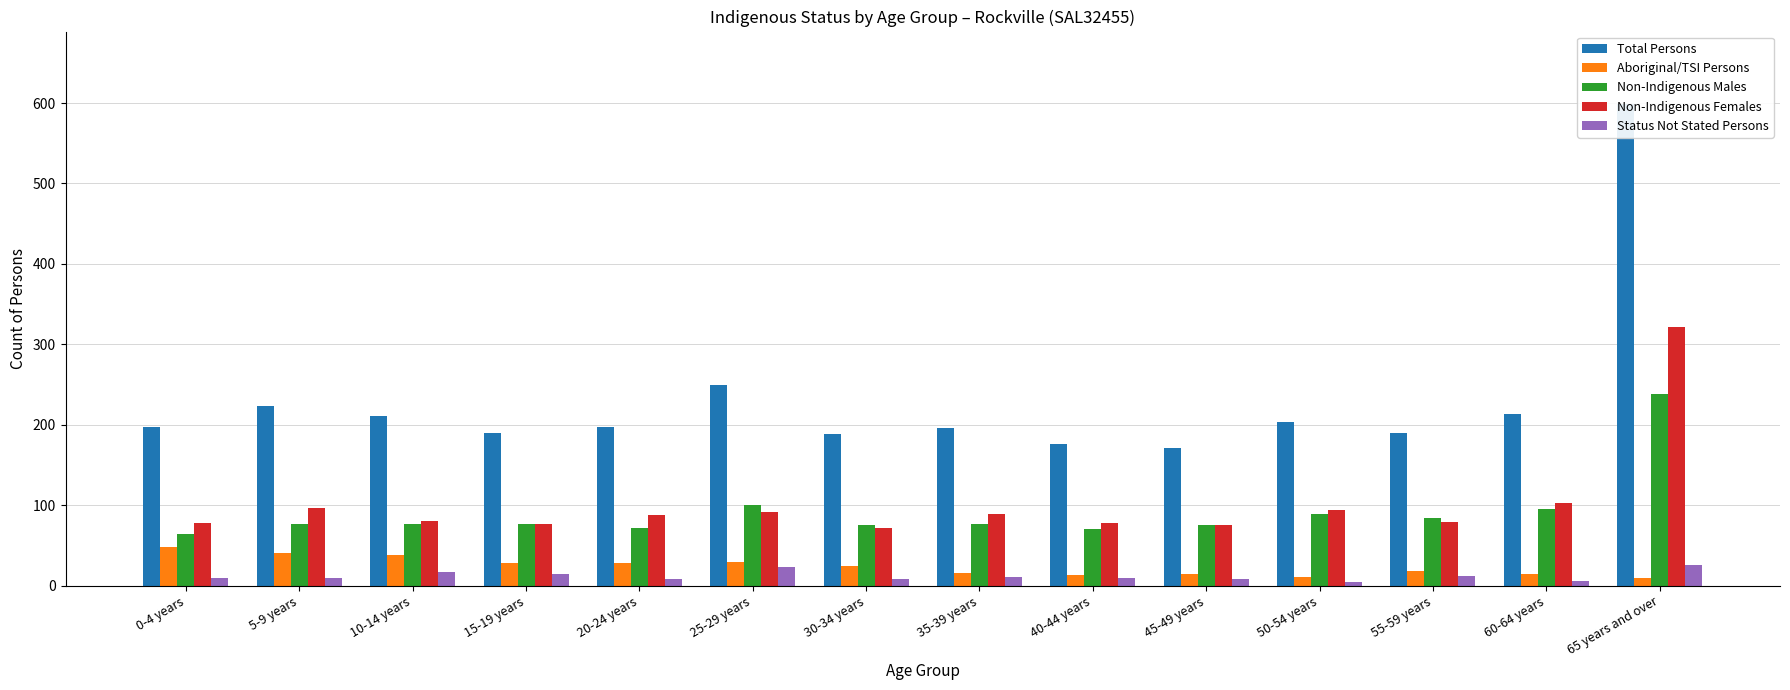

Between 0-4 years and 10-14 years, which is larger?

10-14 years